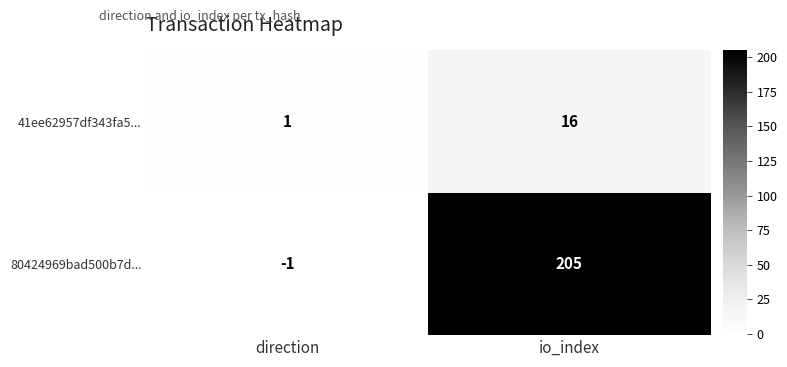

Reading right to left, list all the values displayed in this chart.

41ee62957df343fa5...: 16	1
80424969bad500b7d...: 205	-1